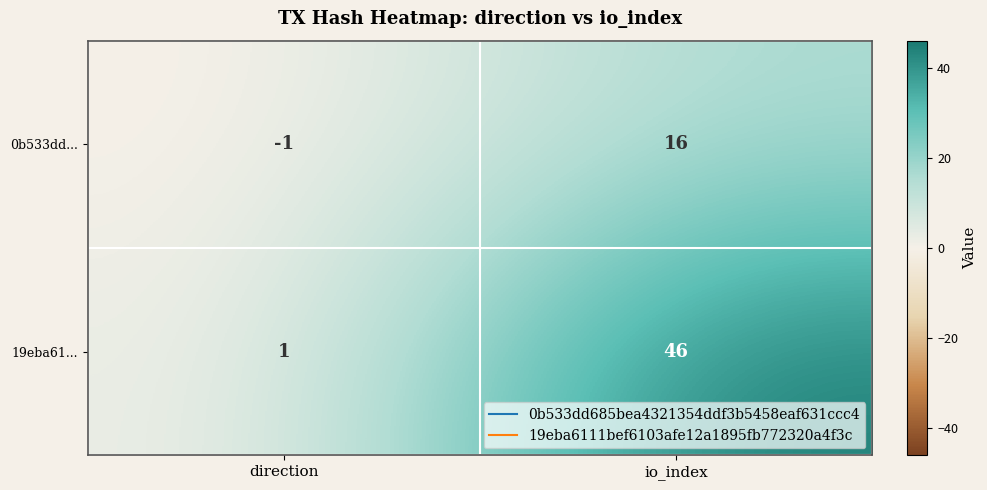

What is the difference between the maximum and minimum values in the 19eba61... series?

45